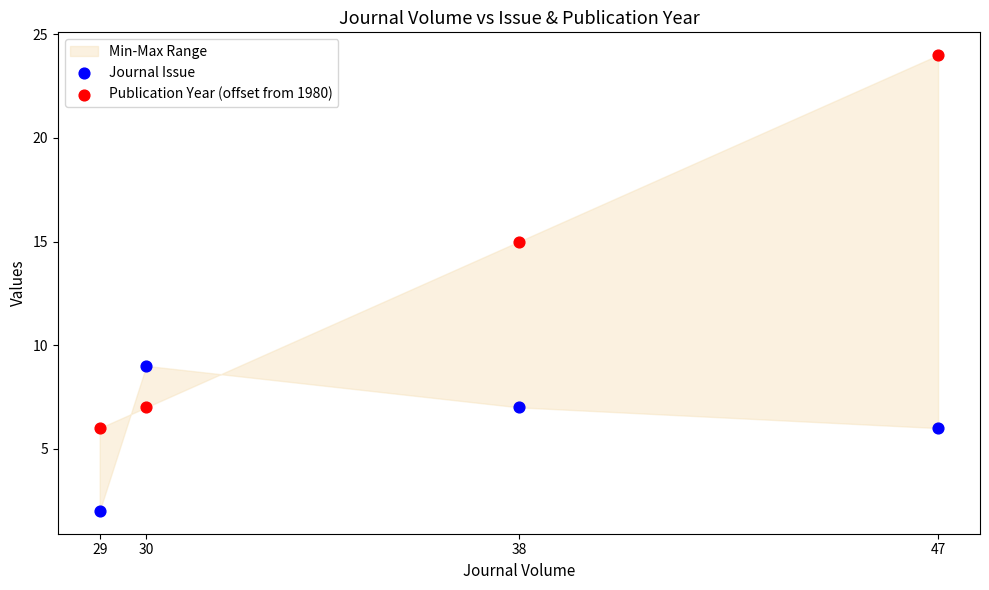

At how many categories does at least one series exceed 5?

4